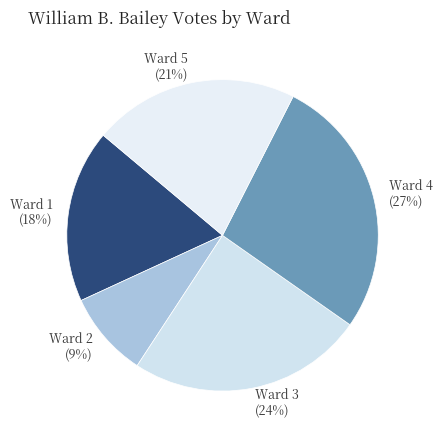

How many segments does this pie chart have?

5